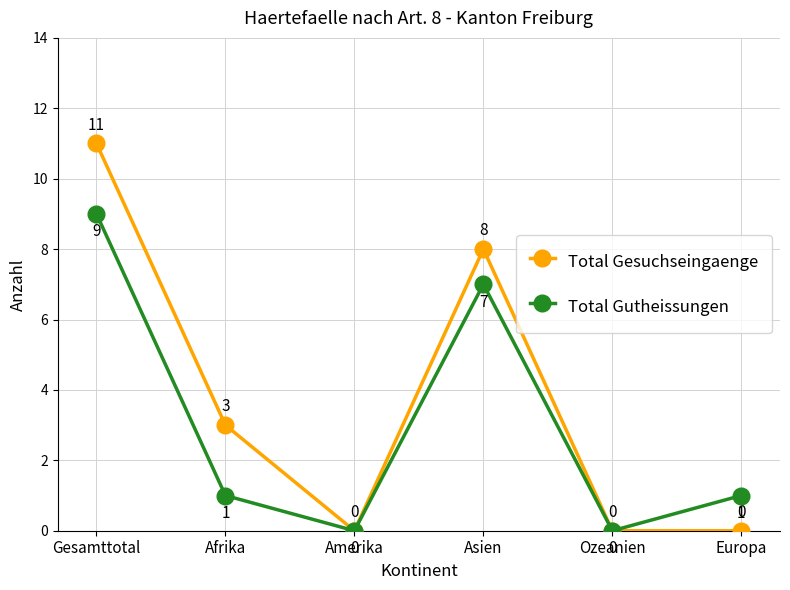

What are all the series names shown in the legend?

Total Gesuchseingaenge, Total Gutheissungen